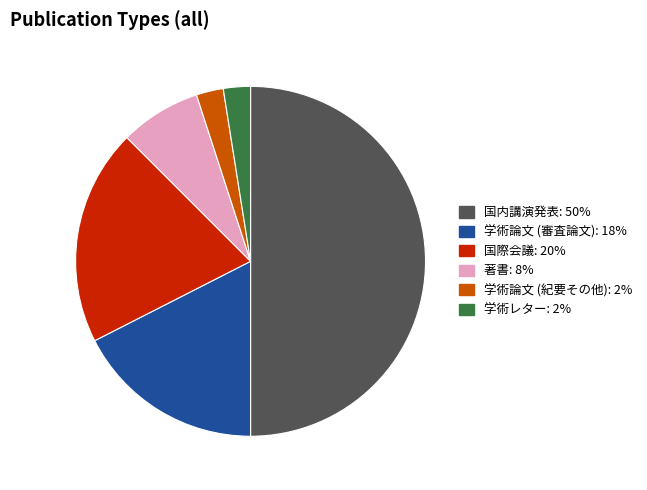

Does 著書 account for over 50% of the chart?

No